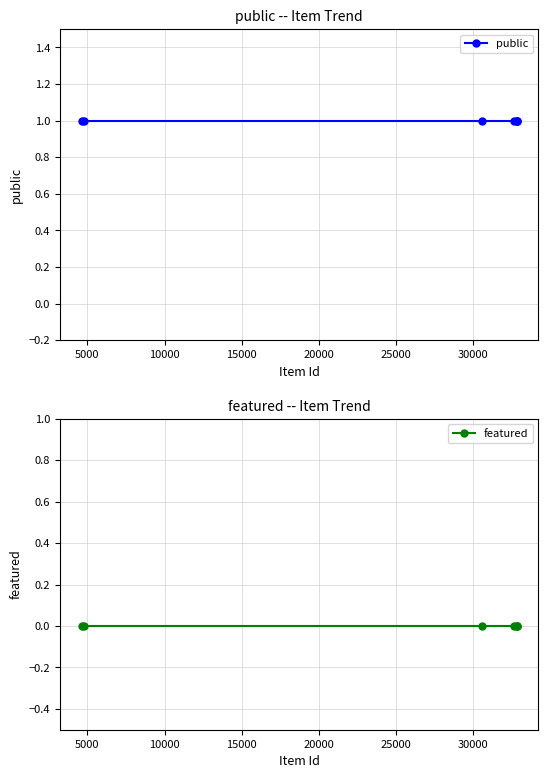

The featured series shows 0 at 25000. True or false?

True